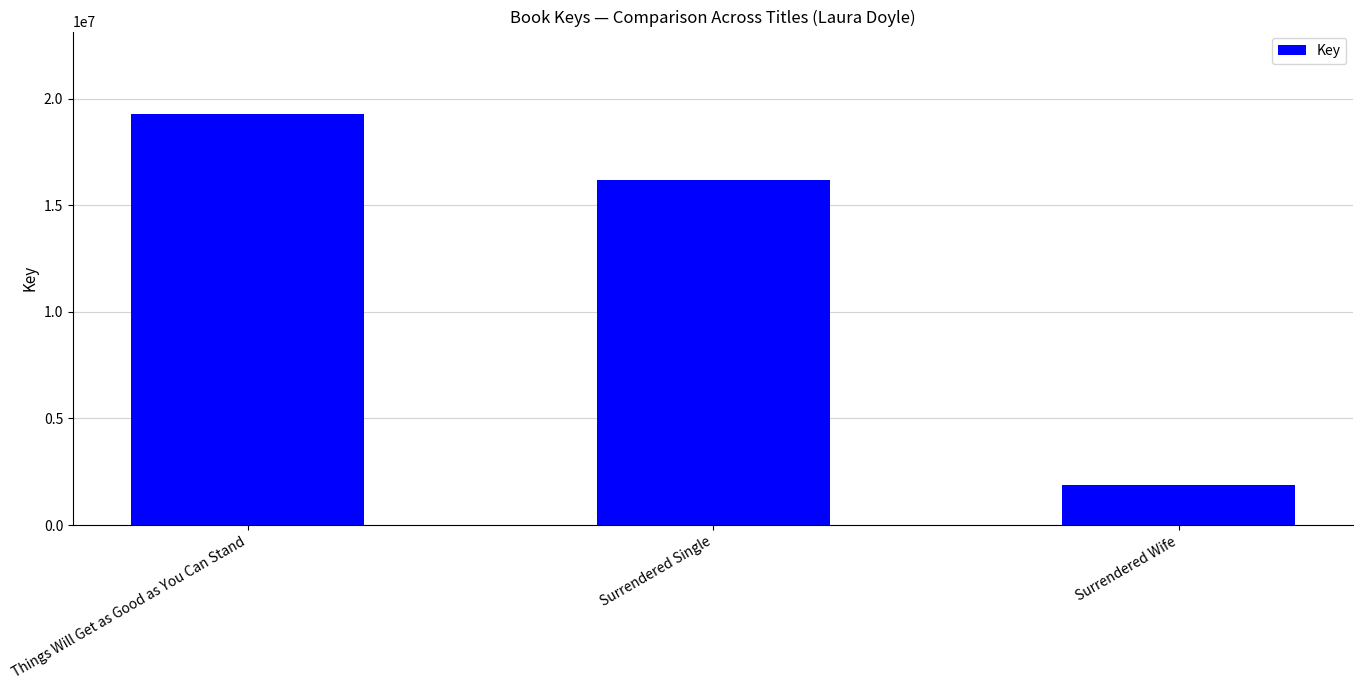

How many bars are there in total?

3